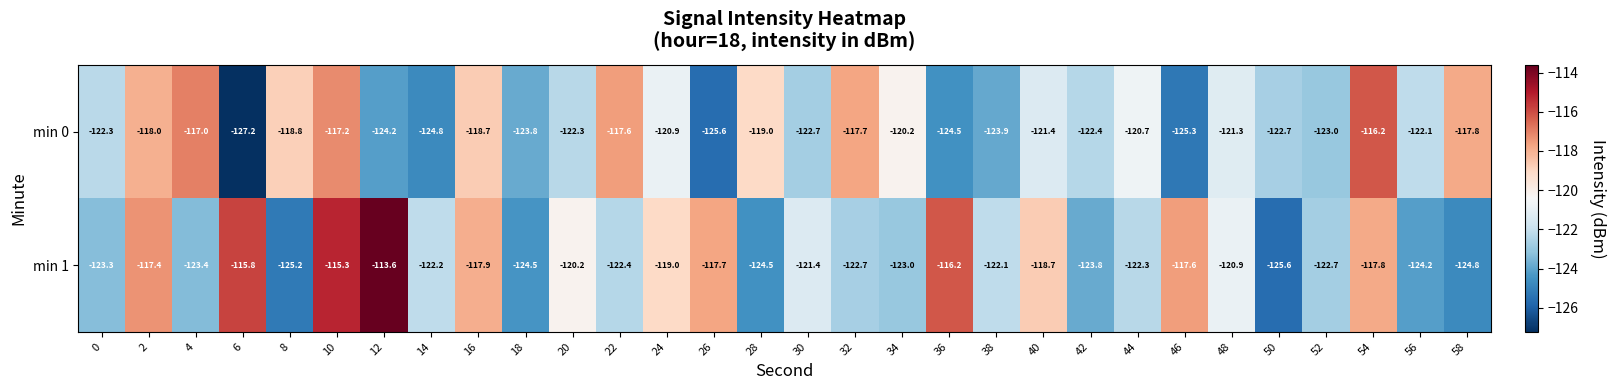

How many categories are shown in the chart?

30